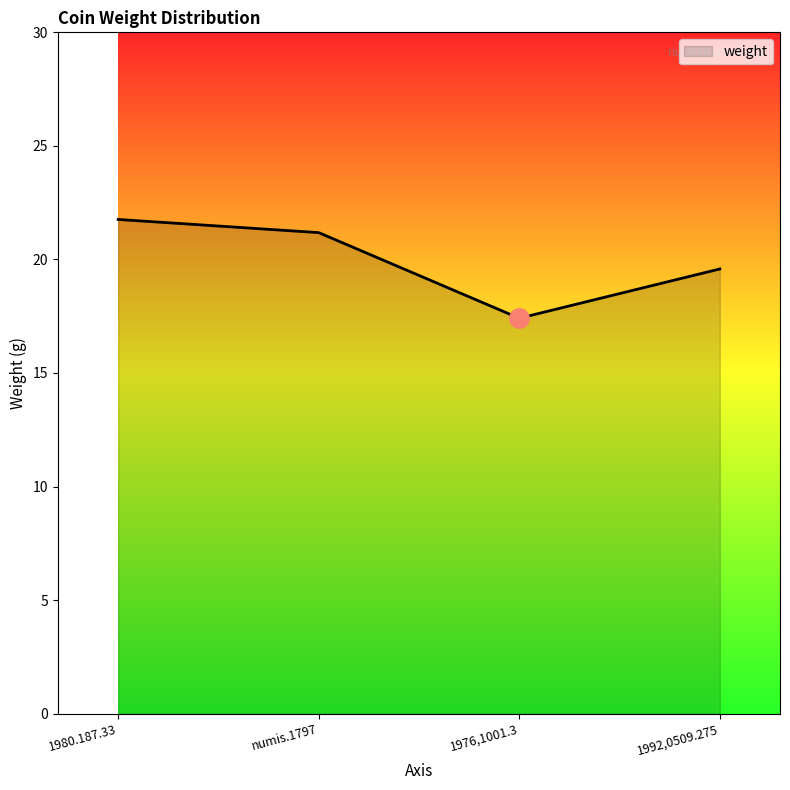

Between 1992,0509.275 and 1976,1001.3, which is larger?

1992,0509.275